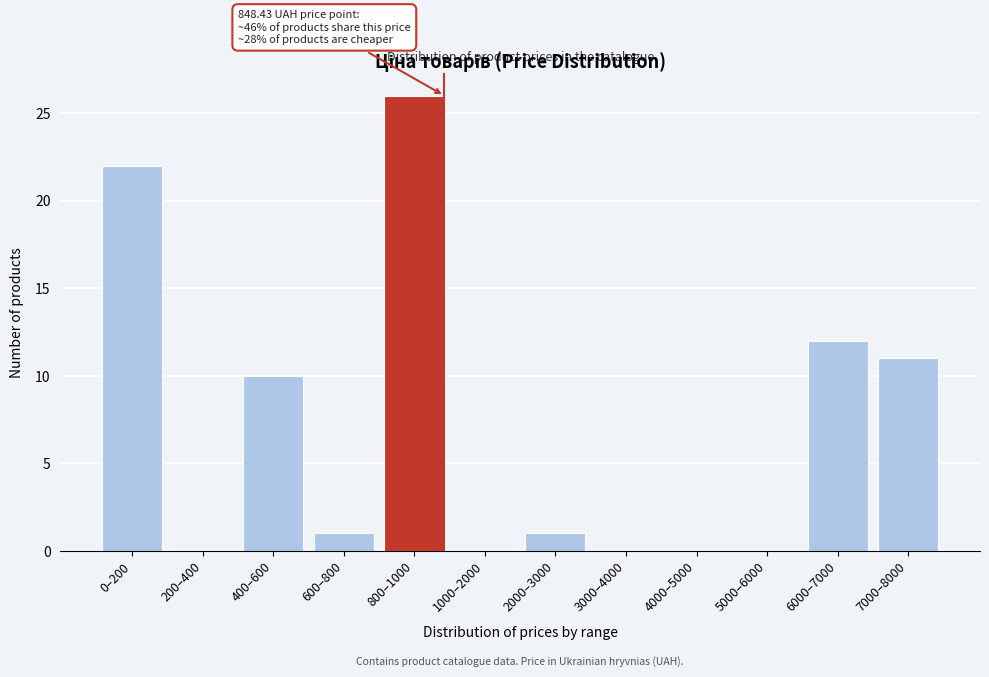

Reading left to right, list all the values displayed in this chart.

0–200=22	200–400=0	400–600=10	600–800=1	800–1000=26	1000–2000=0	2000–3000=1	3000–4000=0	4000–5000=0	5000–6000=0	6000–7000=12	7000–8000=11